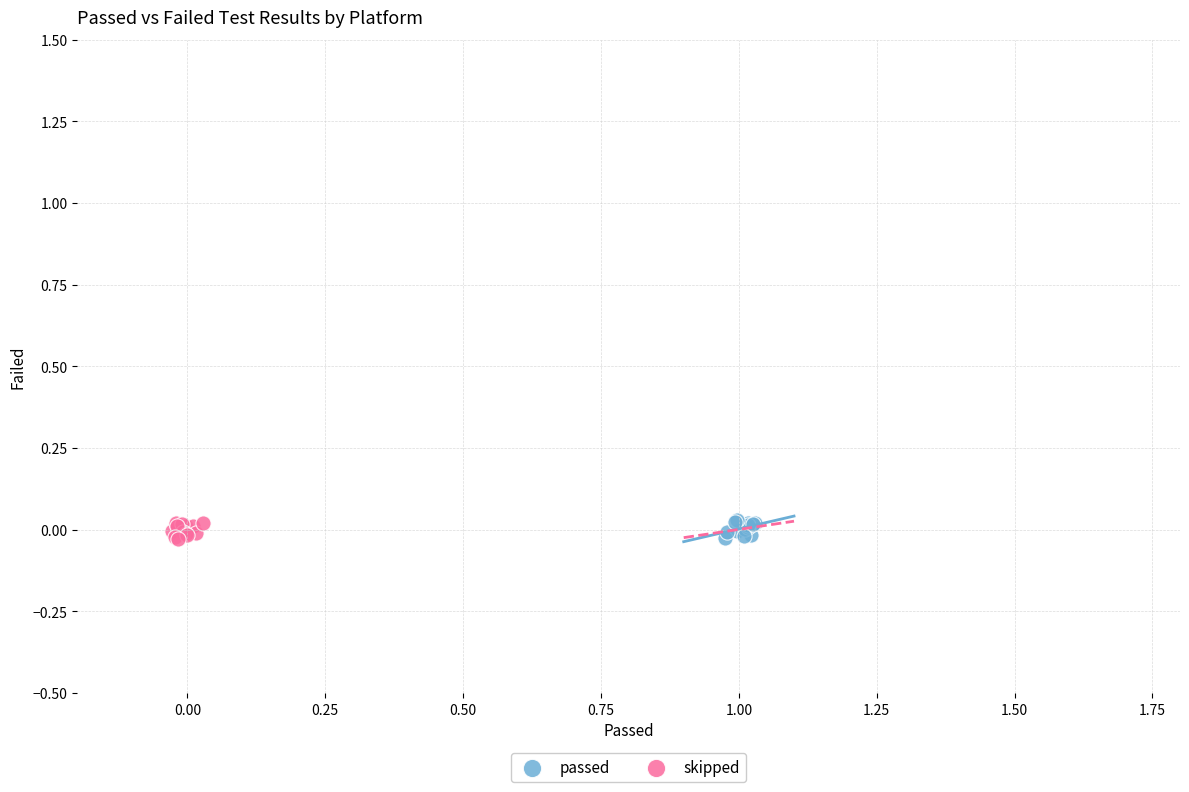

What are all the series names shown in the legend?

passed, skipped